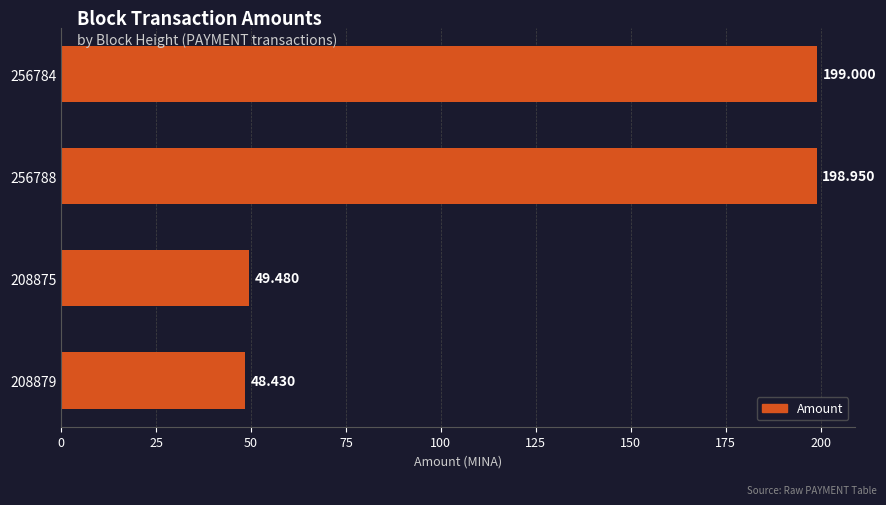

How many values exceed 198?

2